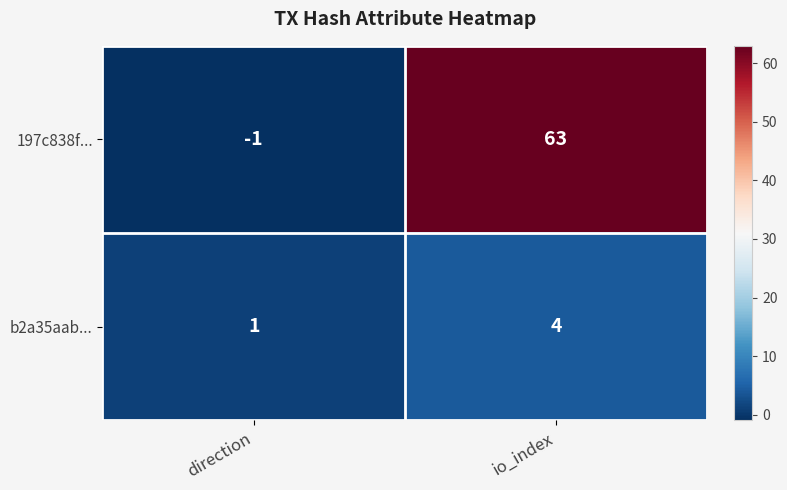

Reading left to right, extract all data points from this chart.

197c838f...: direction=-1	io_index=63
b2a35aab...: direction=1	io_index=4